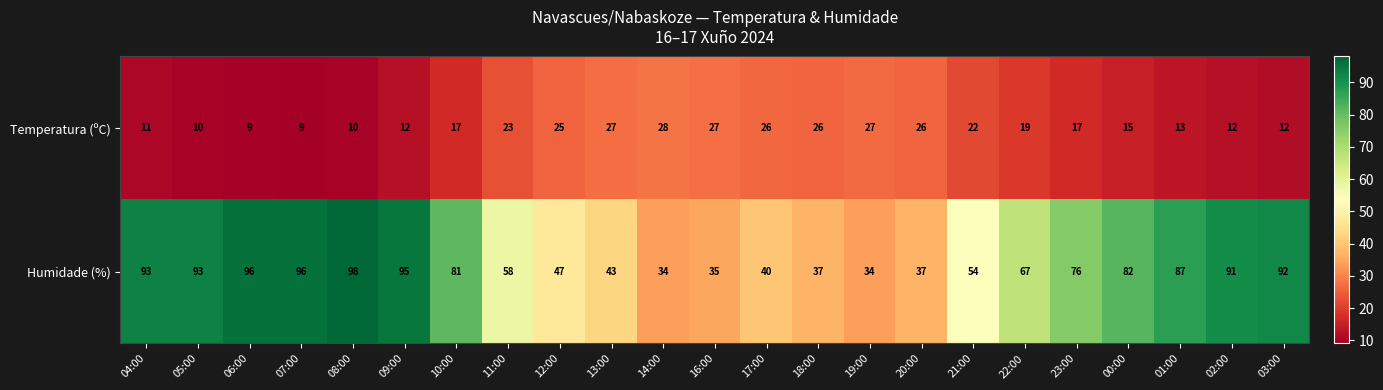

What is the maximum value shown in the chart?

98